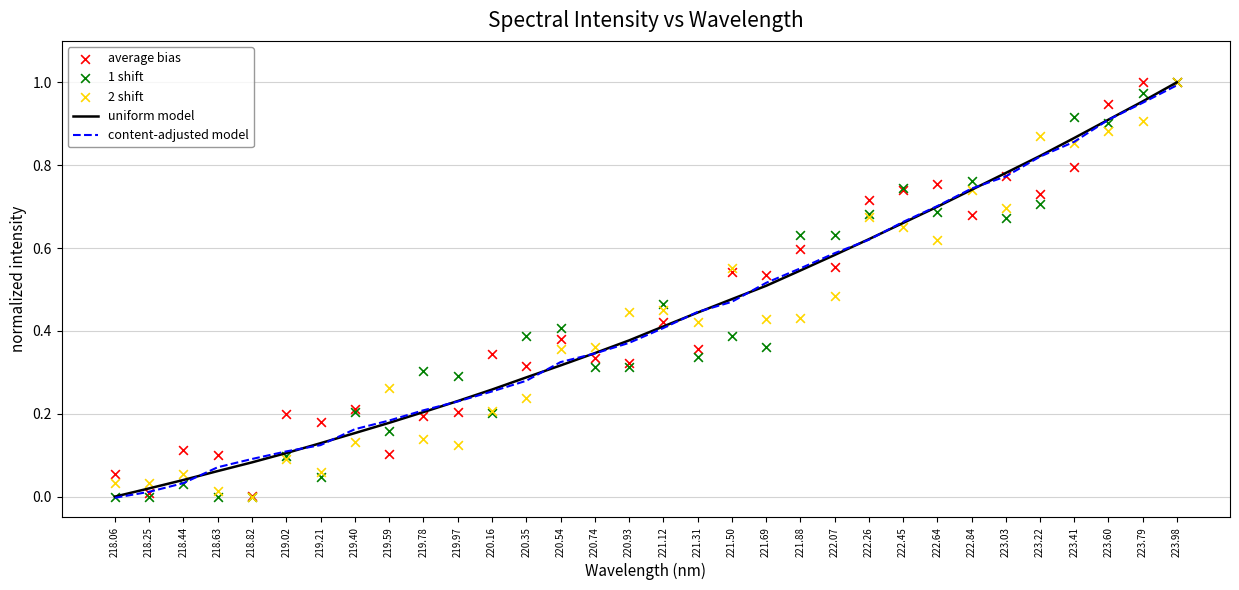

At how many categories does at least one series exceed 0?

32